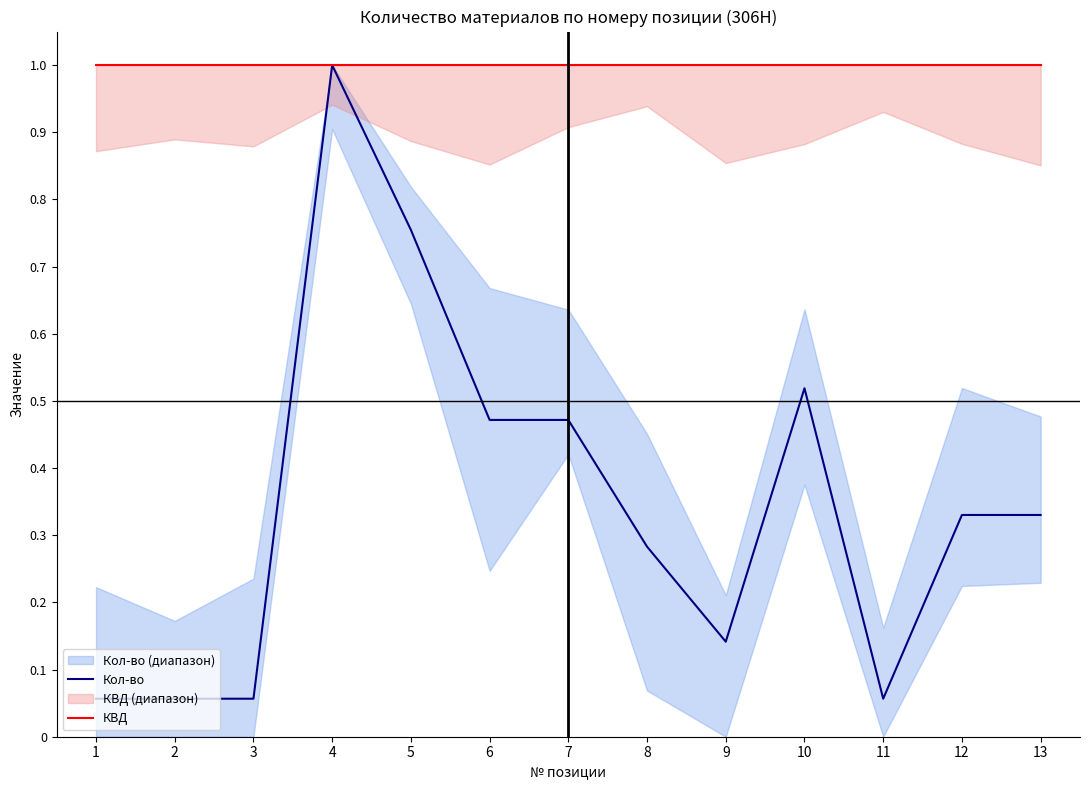

Reading left to right, what are all the values shown in this chart?

Кол-во: 1=0.1	2=0.1	3=0.1	4=1.0	5=0.8	6=0.5	7=0.5	8=0.3	9=0.1	10=0.5	11=0.1	12=0.3	13=0.3
КВД: 1=1.0	2=1.0	3=1.0	4=1.0	5=1.0	6=1.0	7=1.0	8=1.0	9=1.0	10=1.0	11=1.0	12=1.0	13=1.0